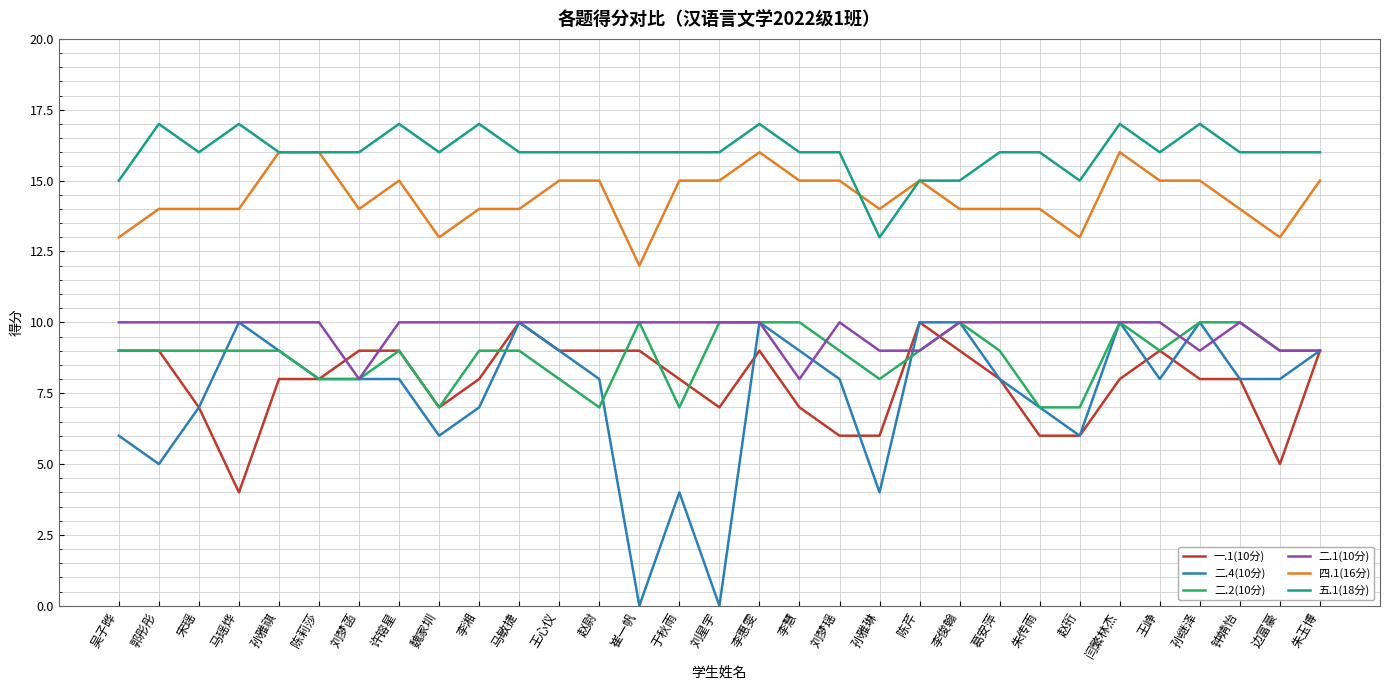

Which series has the widest spread of values?

二.4(10分)